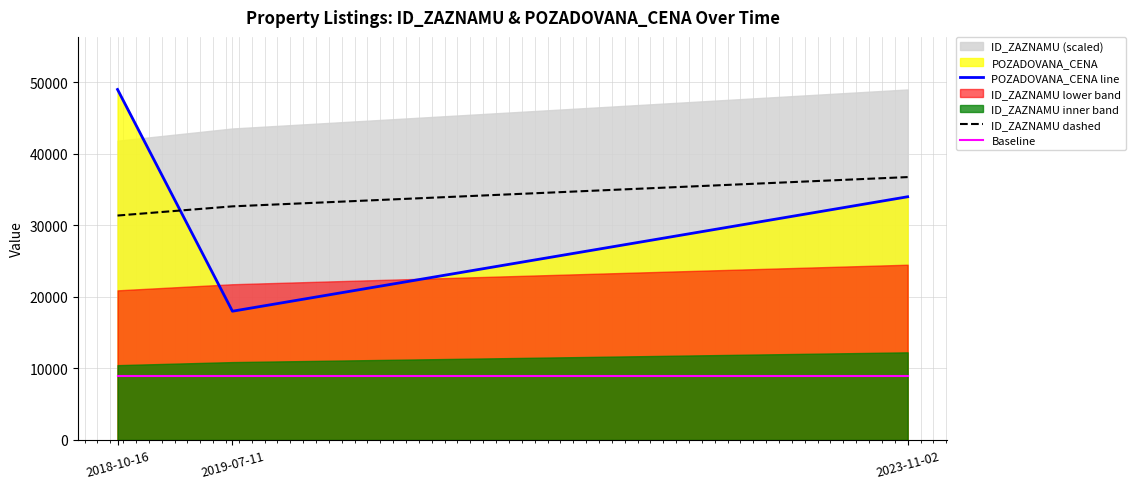

List the labels in order of POZADOVANA_CENA line value, largest first.

2018-10-16, 2023-11-02, 2019-07-11